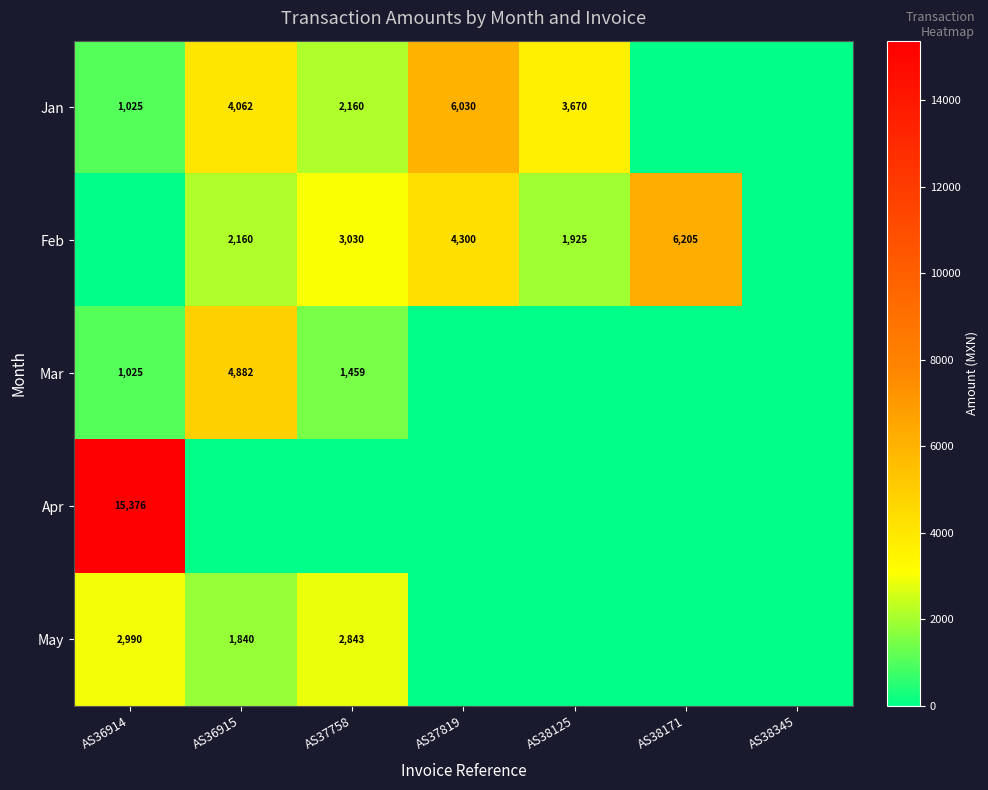

Count the number of categories in the chart.

7